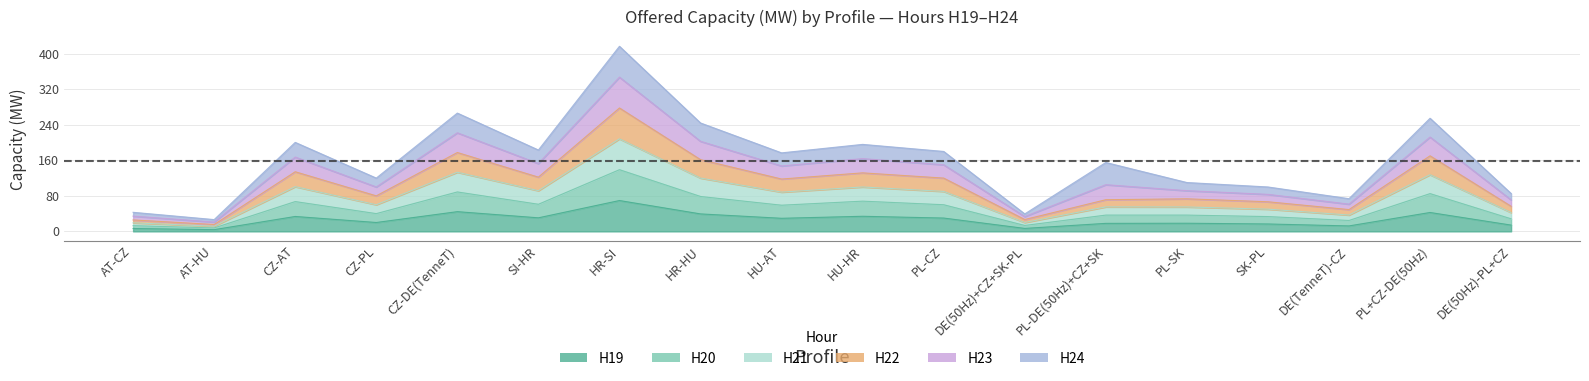

True or false: H19 and H22 cross at least once.

False